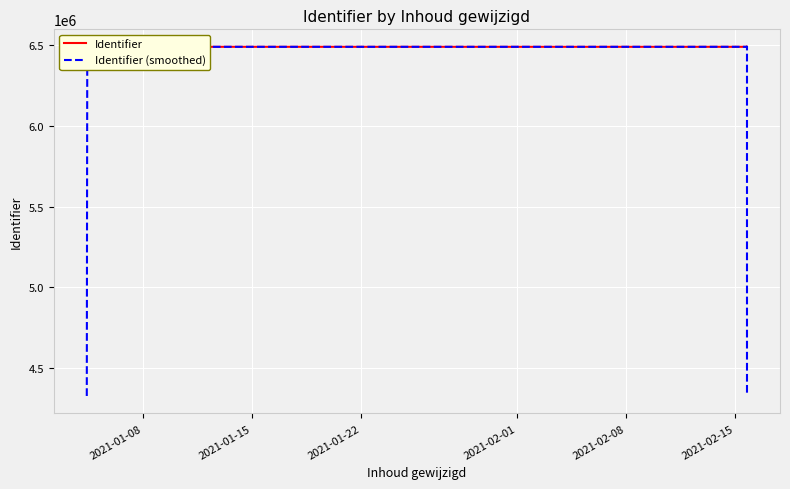

What is the label of the 14th point from the right?

2021-02-01